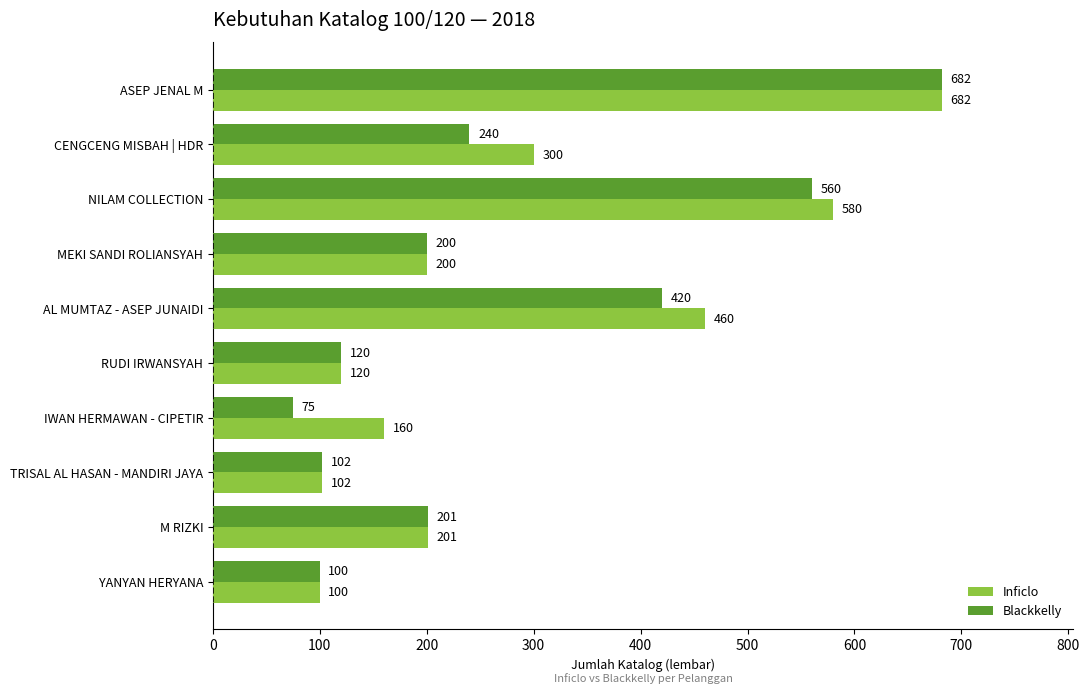

Which series has the widest spread of values?

Blackkelly